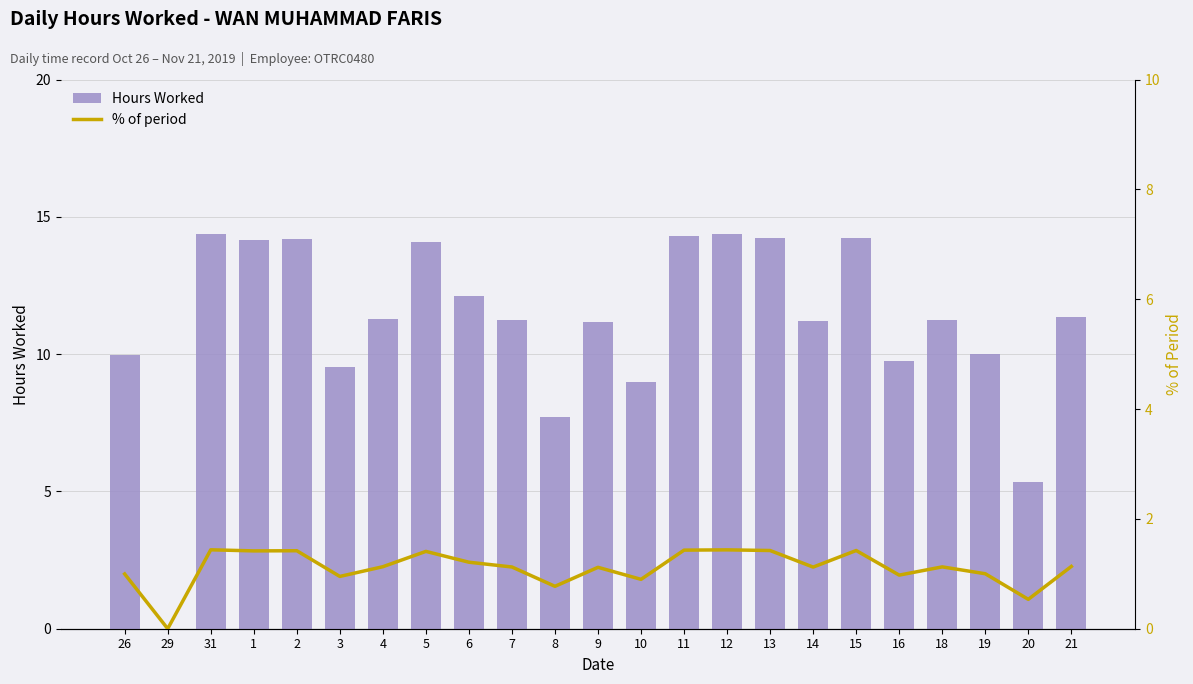

Where is % of period nearest to the value 0?

29